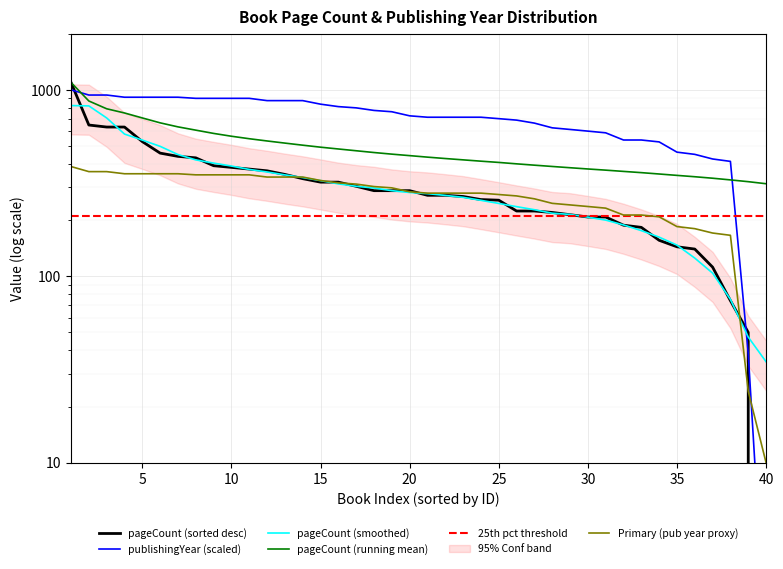

Reading left to right, what are all the values shown in this chart?

pageCount (sorted desc): 1096.0	648.0	632.0	632.0	528.0	458.0	440.0	432.0	392.0	384.0	376.0	368.0	352.0	334.0	320.0	320.0	304.0	288.0	288.0	288.0	272.0	272.0	268.0	258.0	256.0	224.0	224.0	220.0	214.0	208.0	208.0	188.0	183.0	156.0	144.0	140.0	112.0	74.0	50.0	0.0
publishingYear (scaled): 1001.0	938.5	938.5	913.5	913.5	913.5	913.5	901.0	901.0	901.0	901.0	876.0	876.0	876.0	838.5	813.5	801.0	776.0	763.5	726.0	713.5	713.5	713.5	713.5	701.0	688.5	663.5	626.0	613.5	601.0	588.5	538.5	538.5	526.0	463.5	451.0	426.0	413.5	38.5	1.0
pageCount (smoothed): 824.0	820.8	707.2	579.6	538.0	498.0	450.0	421.2	404.8	390.4	374.4	362.8	350.0	338.8	326.0	313.2	304.0	297.6	288.0	281.6	277.6	271.6	265.2	255.6	246.0	236.4	227.6	218.0	214.8	207.6	200.2	188.6	175.8	162.2	147.0	125.2	104.0	75.2	47.2	34.8
pageCount (running mean): 1096.0	872.0	792.0	752.0	707.2	665.7	633.4	608.2	584.2	564.2	547.1	532.2	518.3	505.1	492.8	482.0	471.5	461.3	452.2	444.0	435.8	428.4	421.4	414.6	408.2	401.2	394.6	388.4	382.3	376.5	371.1	365.4	359.8	353.9	347.9	342.1	335.9	329.0	321.8	313.8
25th pct threshold: 211.0	211.0	211.0	211.0	211.0	211.0	211.0	211.0	211.0	211.0	211.0	211.0	211.0	211.0	211.0	211.0	211.0	211.0	211.0	211.0	211.0	211.0	211.0	211.0	211.0	211.0	211.0	211.0	211.0	211.0	211.0	211.0	211.0	211.0	211.0	211.0	211.0	211.0	211.0	211.0
Primary (pub year proxy): 388.0	364.4	364.4	354.9	354.9	354.9	354.9	350.2	350.2	350.2	350.2	340.7	340.7	340.7	326.6	317.1	312.4	302.9	298.2	284.0	279.3	279.3	279.3	279.3	274.6	269.9	260.4	246.2	241.5	236.8	232.1	213.2	213.2	208.4	184.8	180.1	170.6	165.9	24.2	10.0